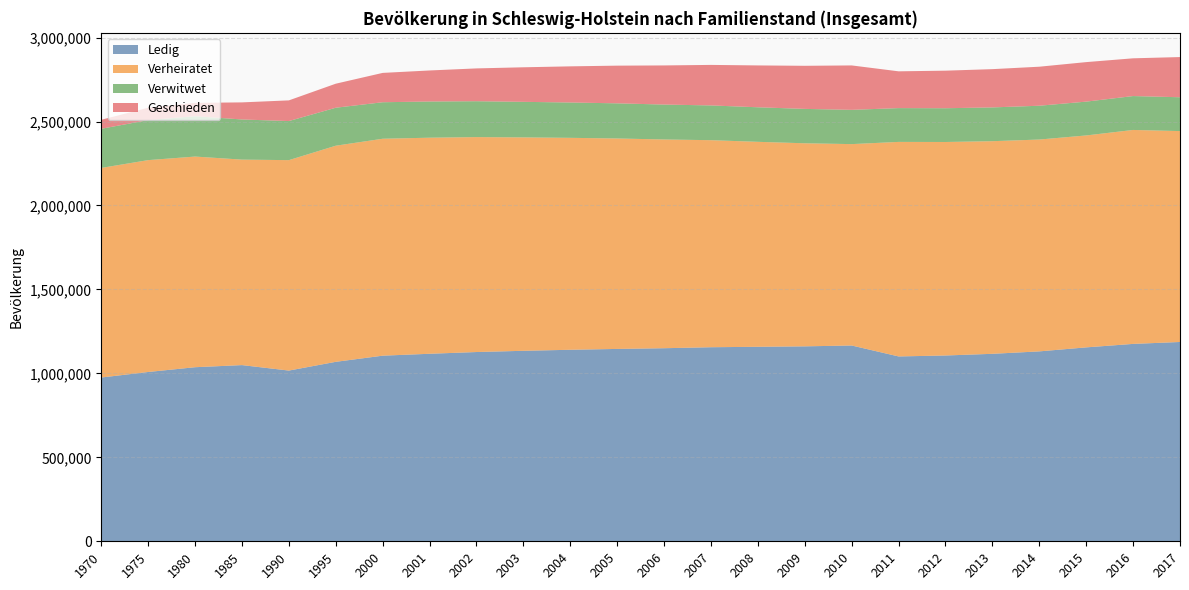

Reading left to right, transcribe all the data shown in this chart.

Ledig: 1970=975438	1975=1008367	1980=1036804	1985=1049378	1990=1016805	1995=1068894	2000=1105490	2001=1116874	2002=1127254	2003=1134549	2004=1140665	2005=1145712	2006=1149929	2007=1155807	2008=1158436	2009=1161103	2010=1166094	2011=1100987	2012=1106611	2013=1116598	2014=1131086	2015=1154948	2016=1175661	2017=1187095
Verheiratet: 1970=1248358	1975=1261876	1980=1254646	1985=1223852	1990=1253376	1995=1287194	2000=1292076	2001=1286924	2002=1280148	2003=1271076	2004=1262330	2005=1253443	2006=1243281	2007=1233190	2008=1220782	2009=1209456	2010=1199497	2011=1277789	2012=1271622	2013=1266410	2014=1261772	2015=1262233	2016=1274305	2017=1256067
Verwitwet: 1970=233181	1975=238454	1980=240409	1985=239142	1990=232733	1995=226231	2000=217438	2001=215634	2002=213694	2003=211750	2004=210447	2005=209327	2006=207970	2007=207029	2008=205748	2009=204814	2010=204098	2011=201280	2012=201057	2013=201186	2014=201346	2015=201512	2016=201855	2017=201555
Geschieden: 1970=53631	1975=73715	1980=79426	1985=101779	1990=123213	1995=143142	2000=174757	2001=184817	2002=195411	2003=205796	2004=215318	2005=224468	2006=233074	2007=241347	2008=249294	2009=256654	2010=264570	2011=219086	2012=223763	2013=227923	2014=232430	2015=235326	2016=224830	2017=239377